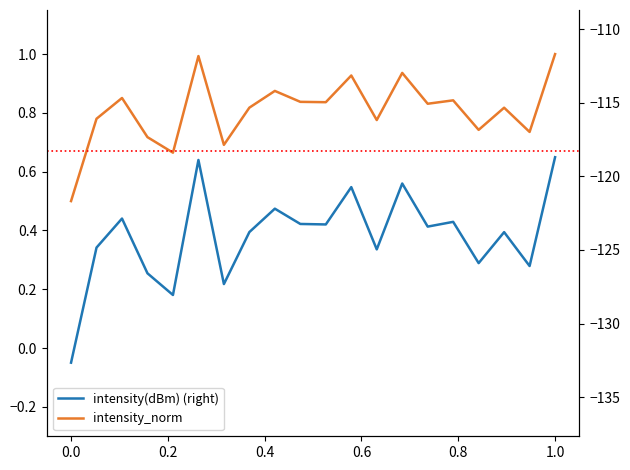

Count the number of categories in the chart.

20